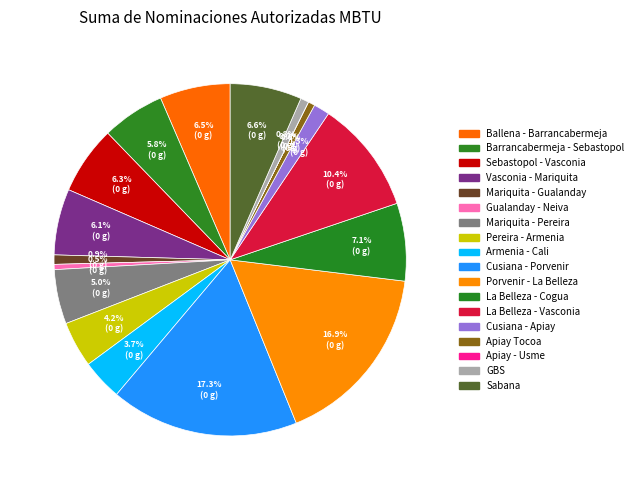

Is it true that La Belleza - Cogua is 7% of the pie?

True